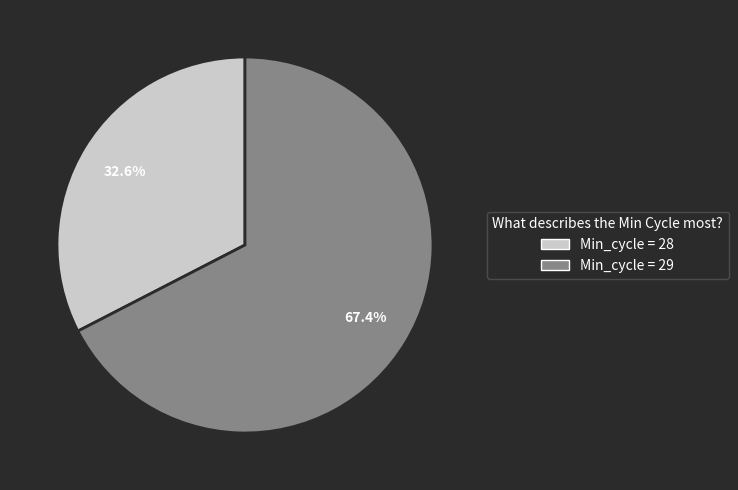

Is there any slice that represents more than half of the pie?

Yes